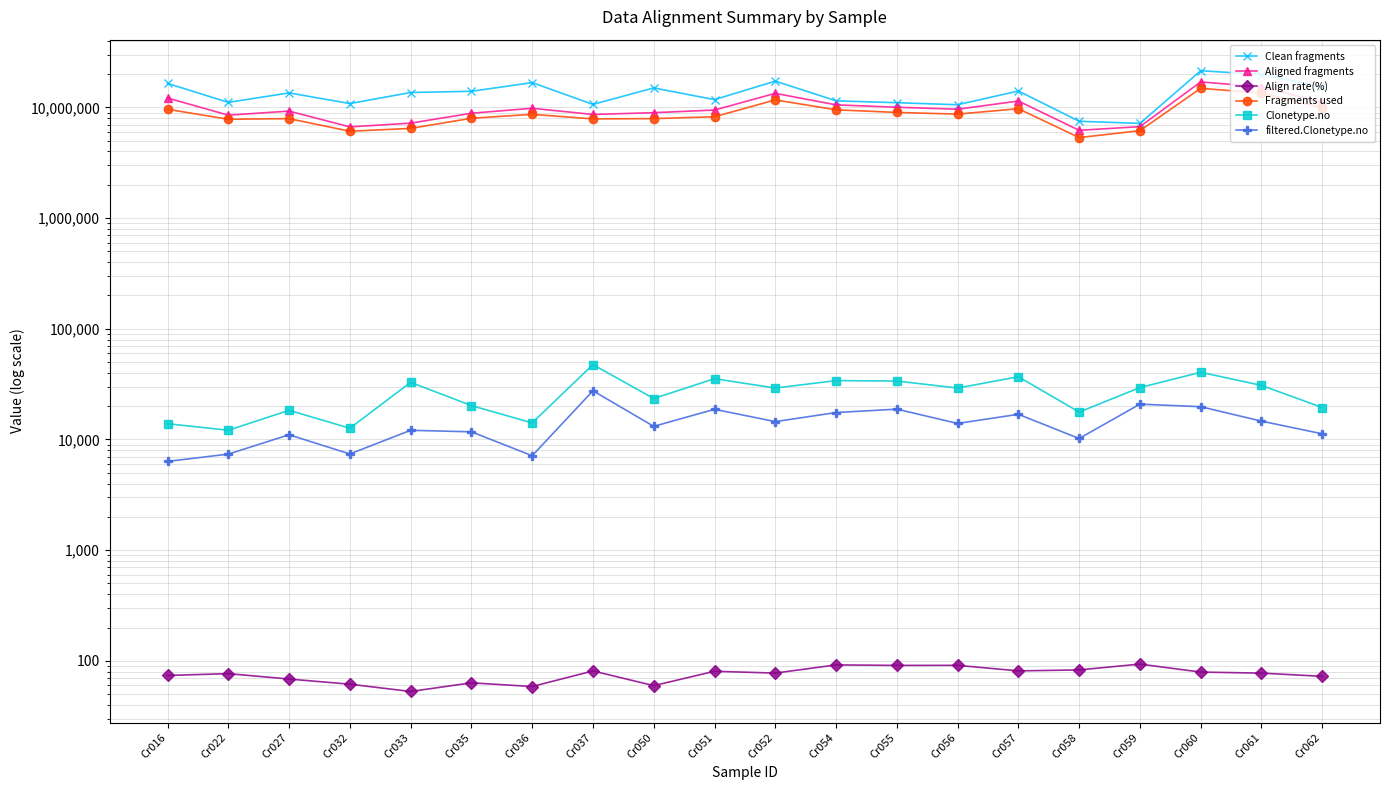

How many series are shown in this chart?

6